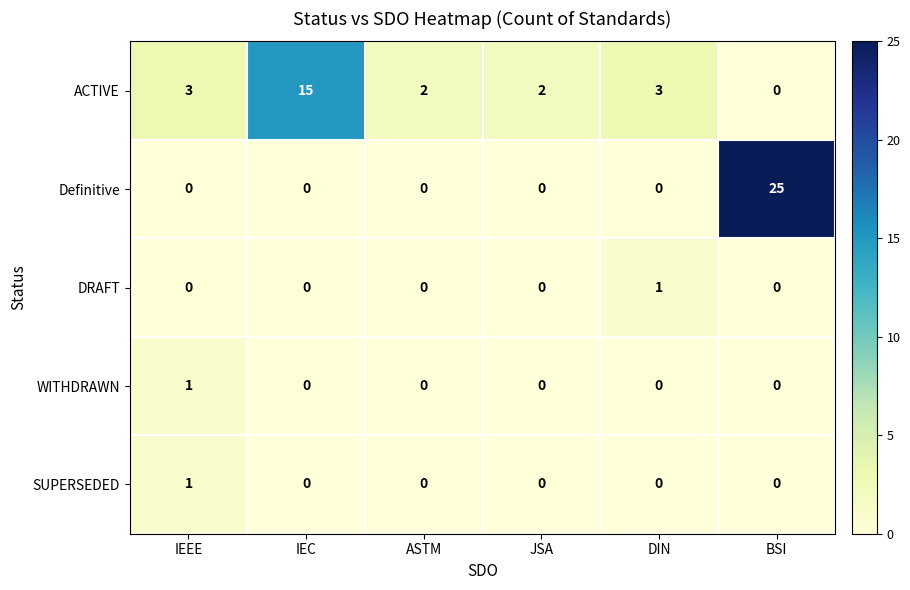

At which category is the sum across all series the highest?

BSI